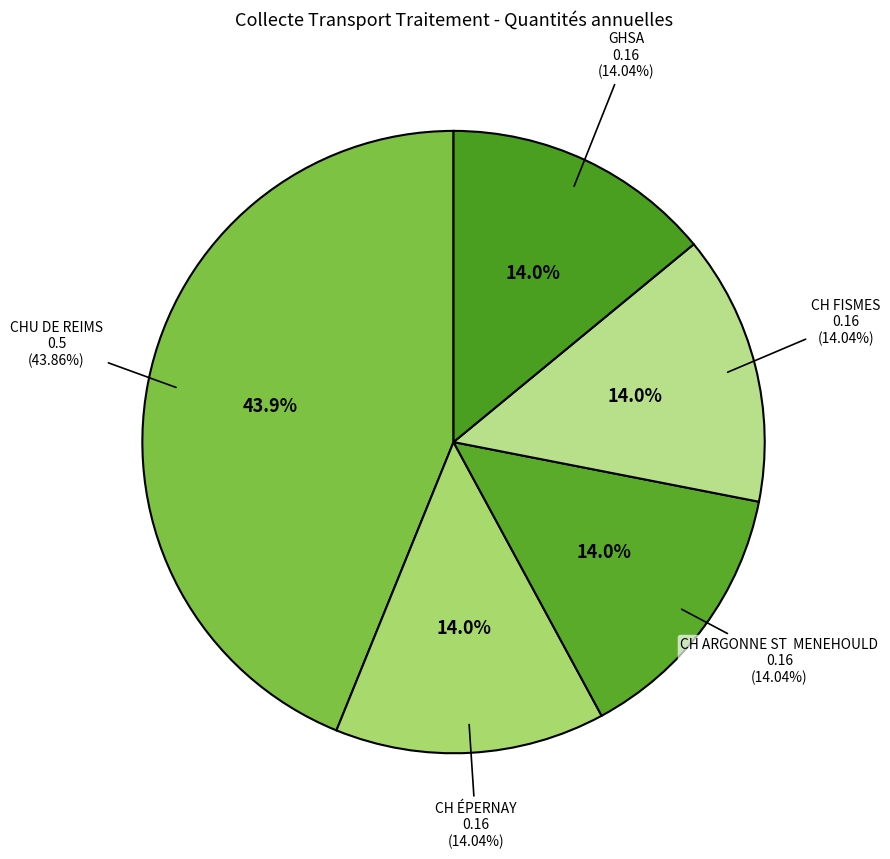

What is the total percentage of CH FISMES and CH ARGONNE ST  MENEHOULD?

28.1%